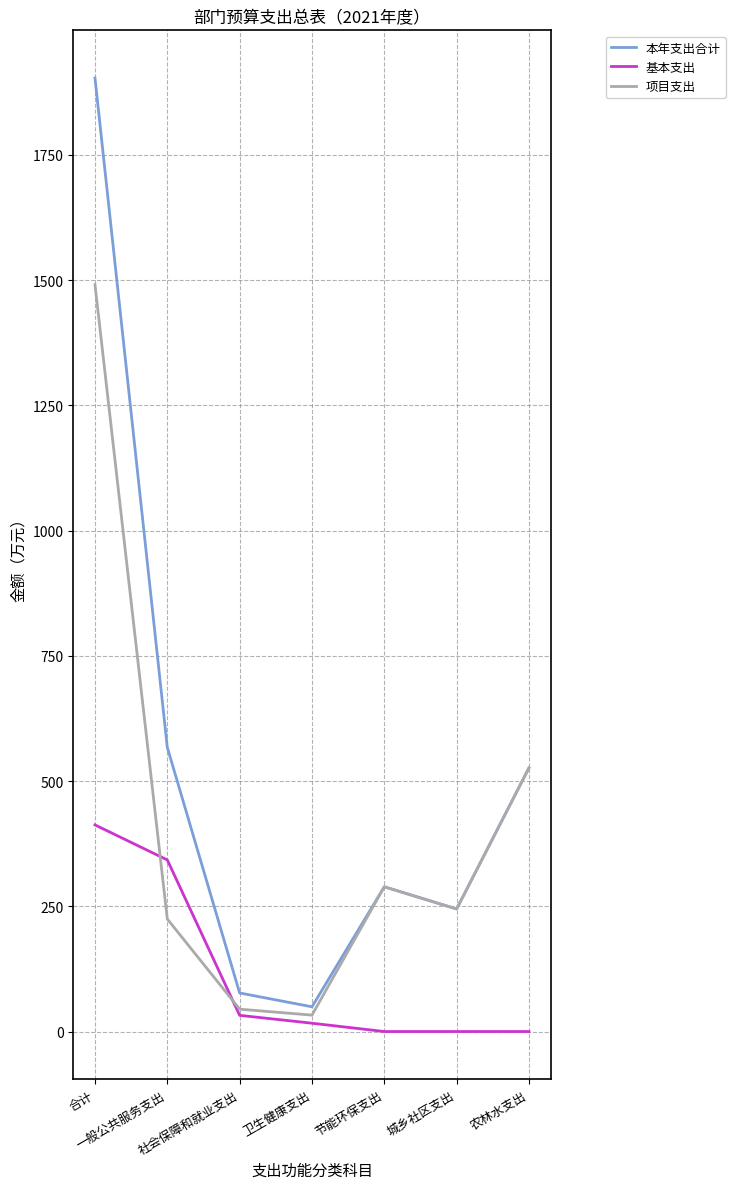

What is the highest value of the 基本支出 series?

412.5